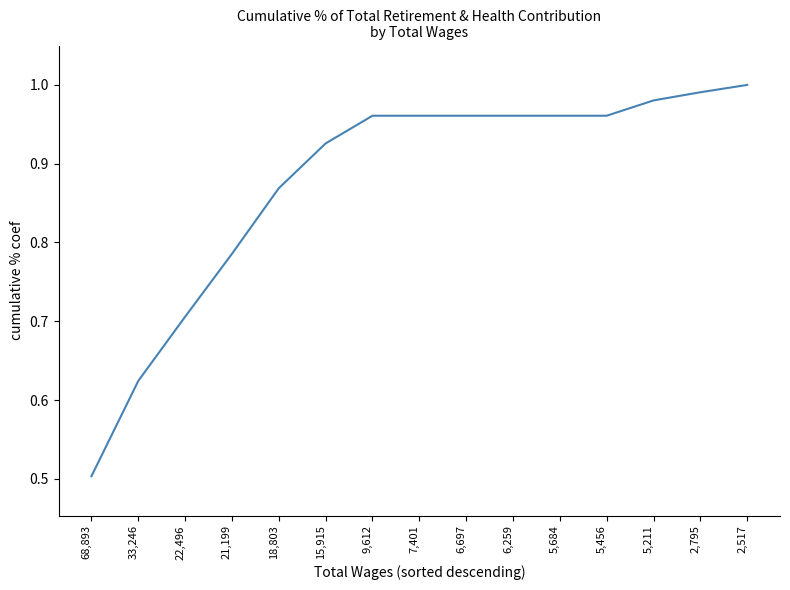

Does the chart have visible grid lines?

No